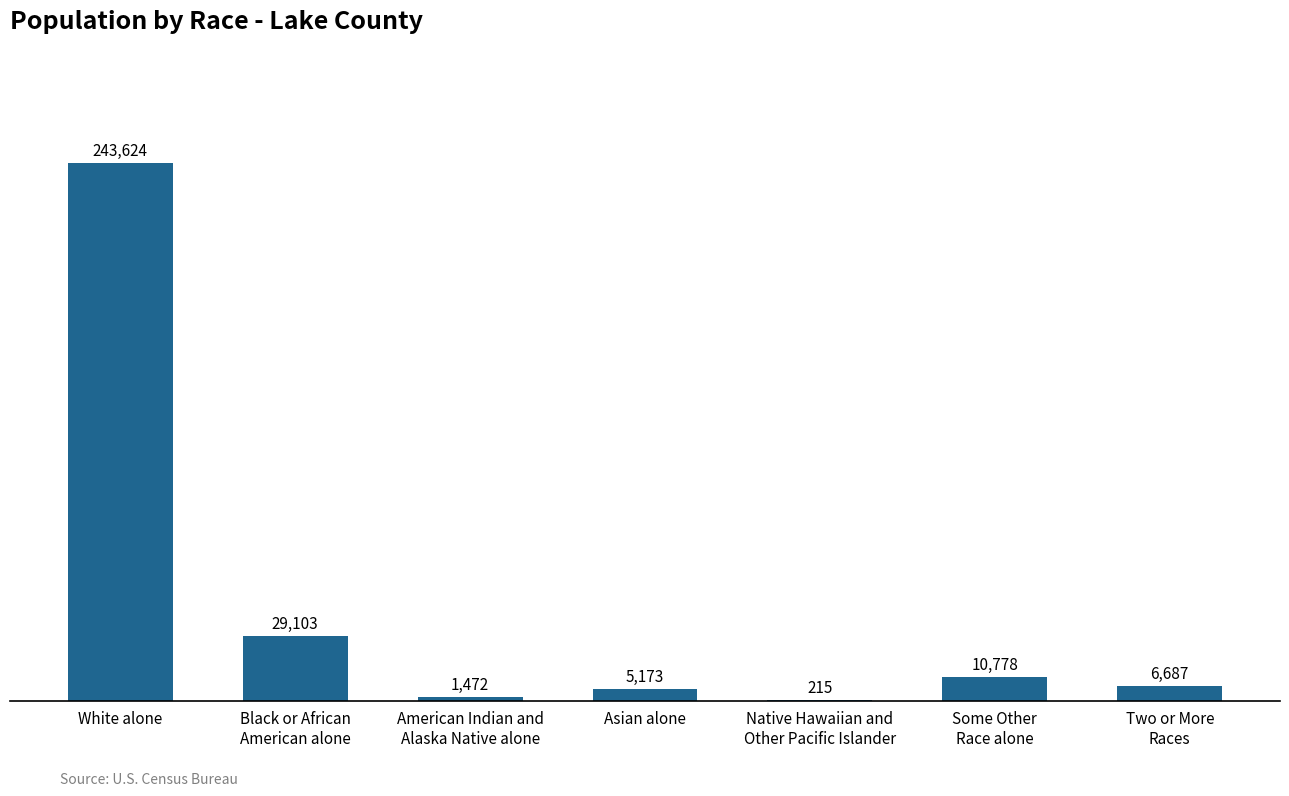

Are the bars grouped side by side (vs. stacked)?

No